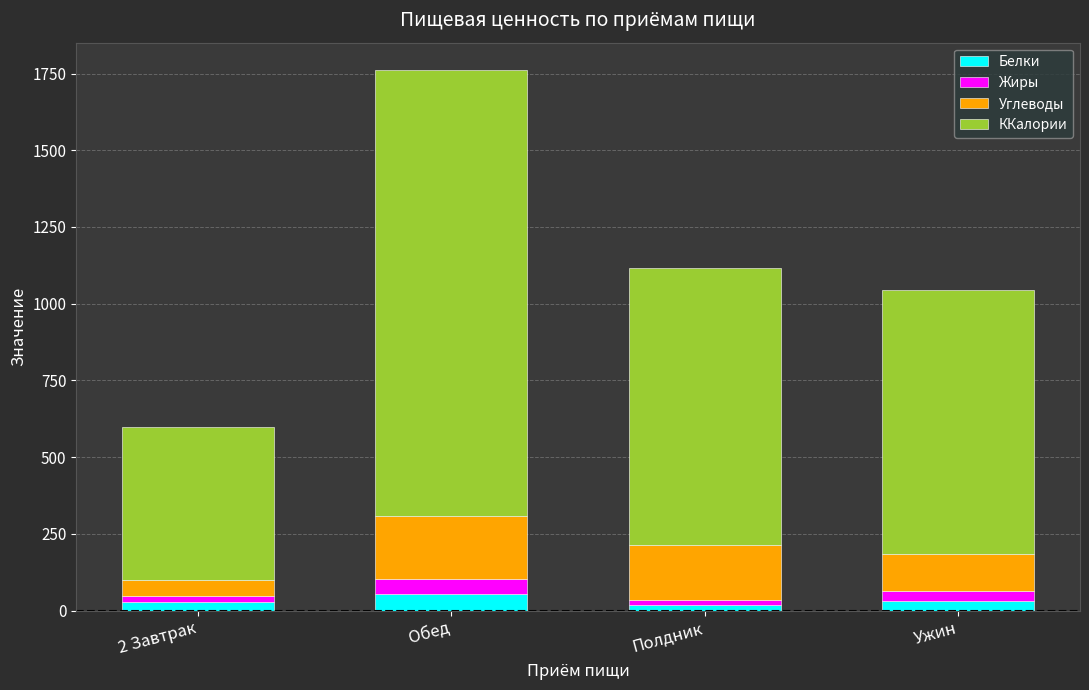

What is the value of the Белки bar at the 2nd from the left?

53.9